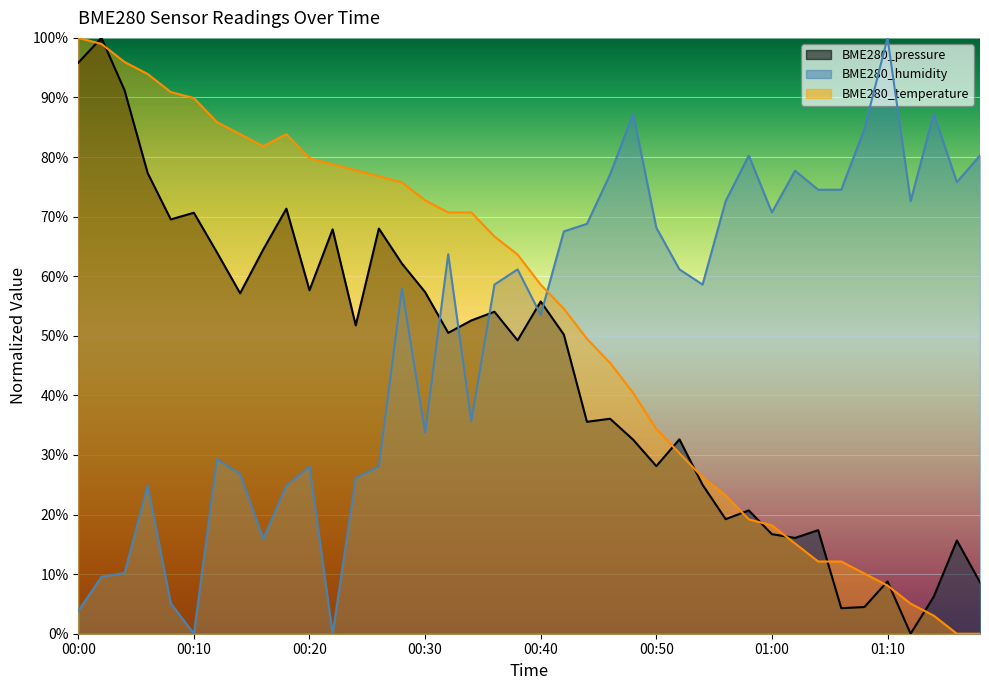

At which category does the chart reach its minimum across all series?

01:12